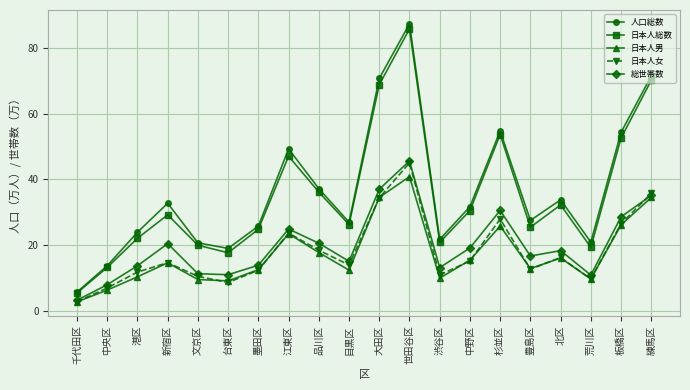

What is the difference between the maximum and minimum values in the 総世帯数 series?

42.4